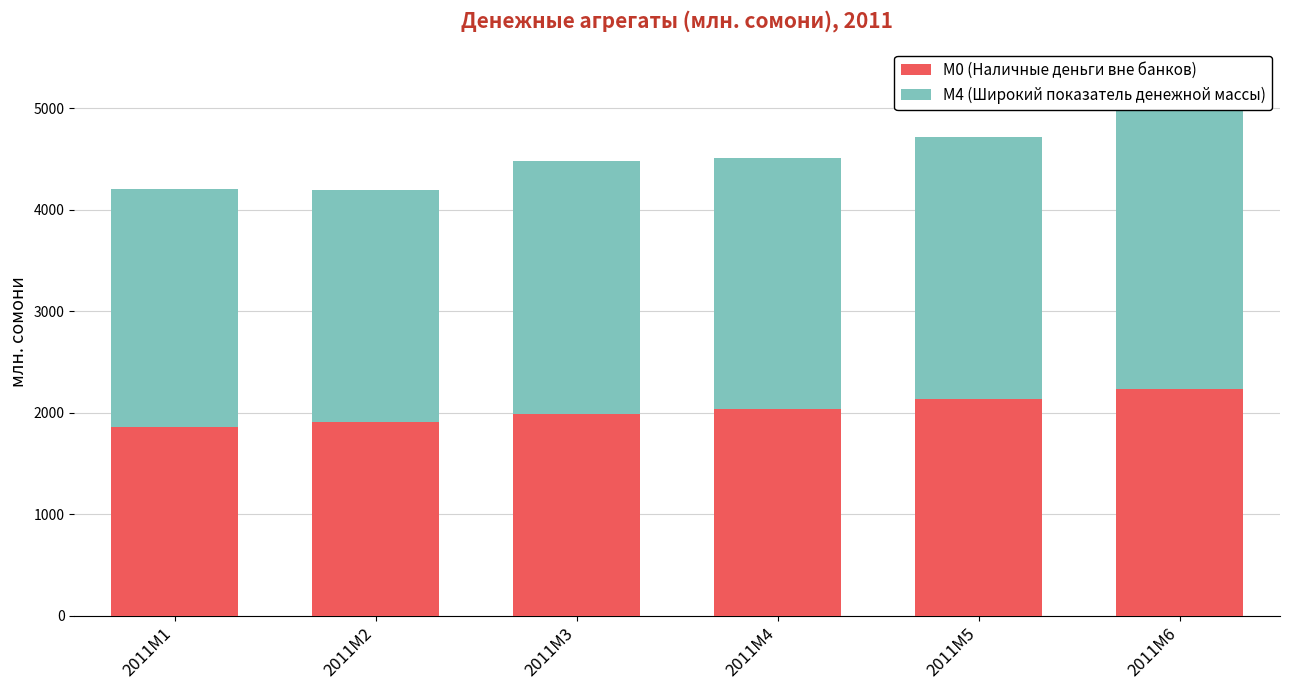

What are all the series names shown in the legend?

M0 (Наличные деньги вне банков), M4 (Широкий показатель денежной массы)